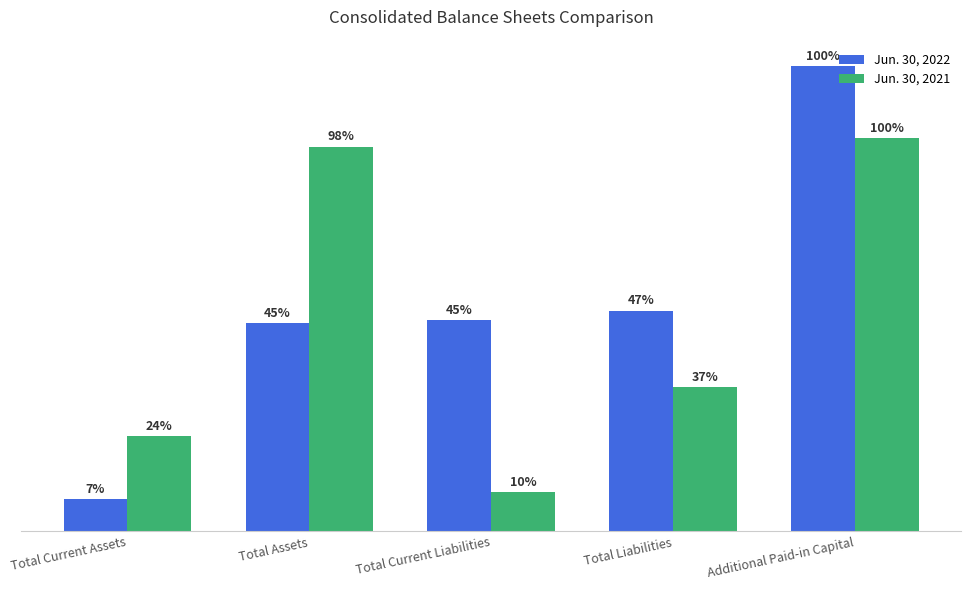

What are all the series names shown in the legend?

Jun. 30, 2022, Jun. 30, 2021